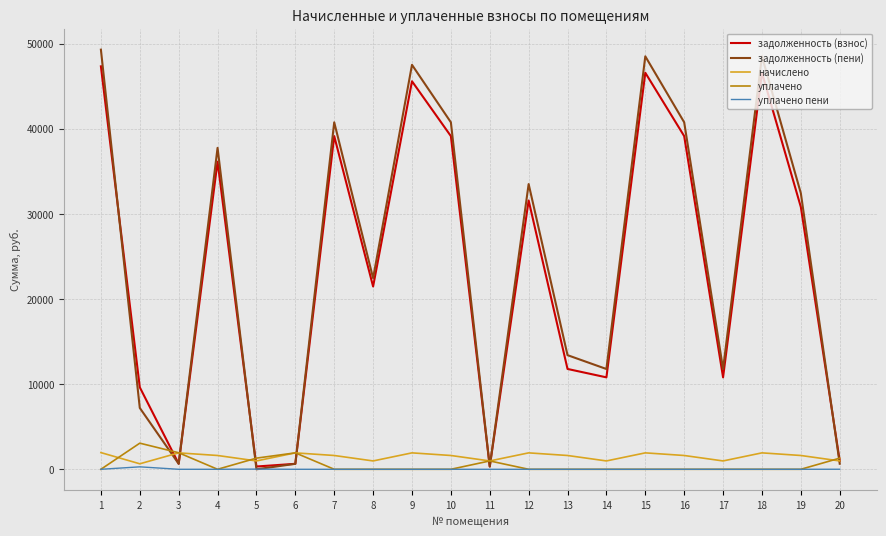

Which series has the largest range (max minus min)?

задолженность (пени)